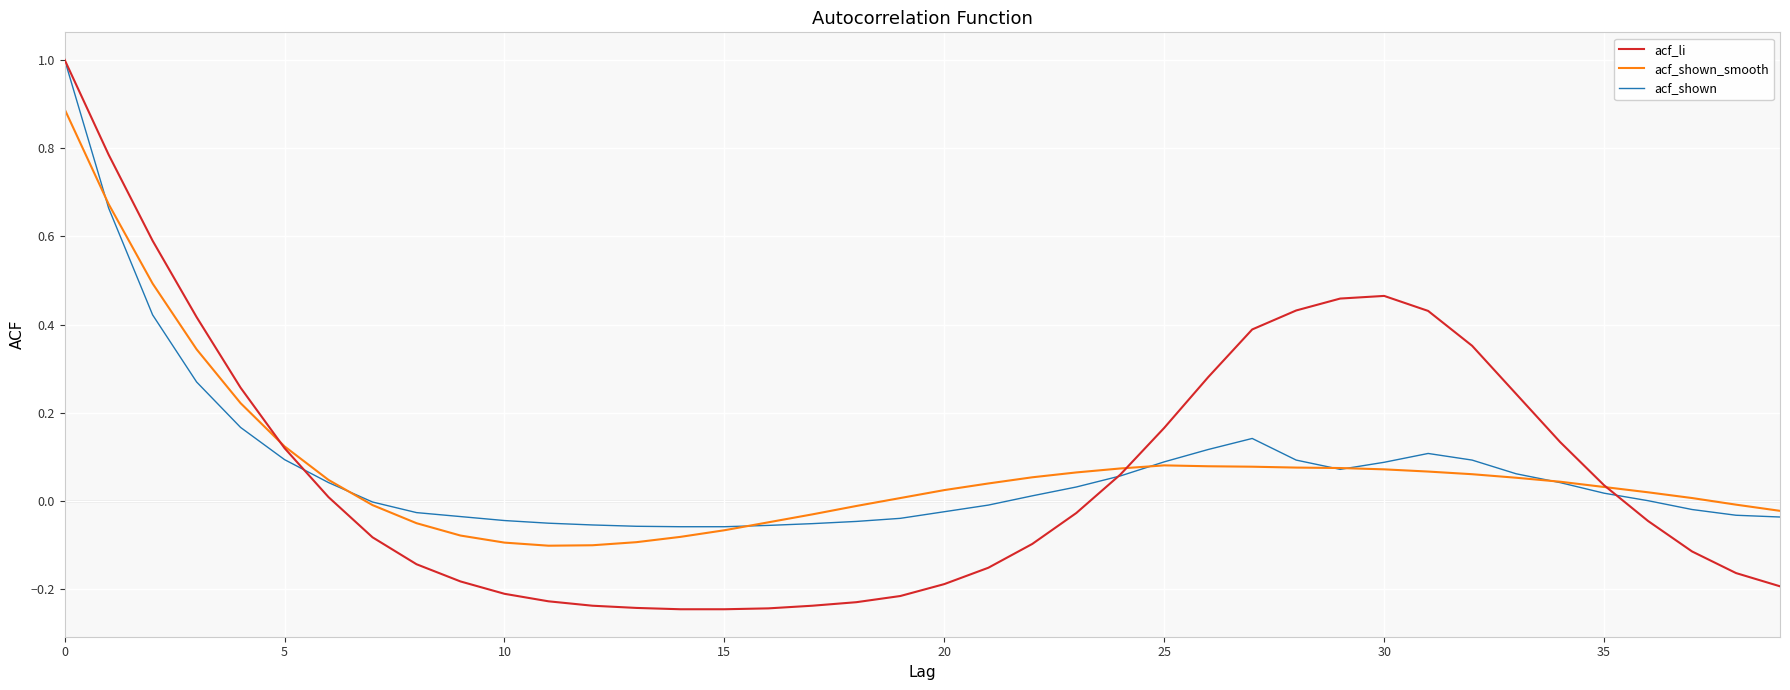

Does the chart display data point markers on the line(s)?

No